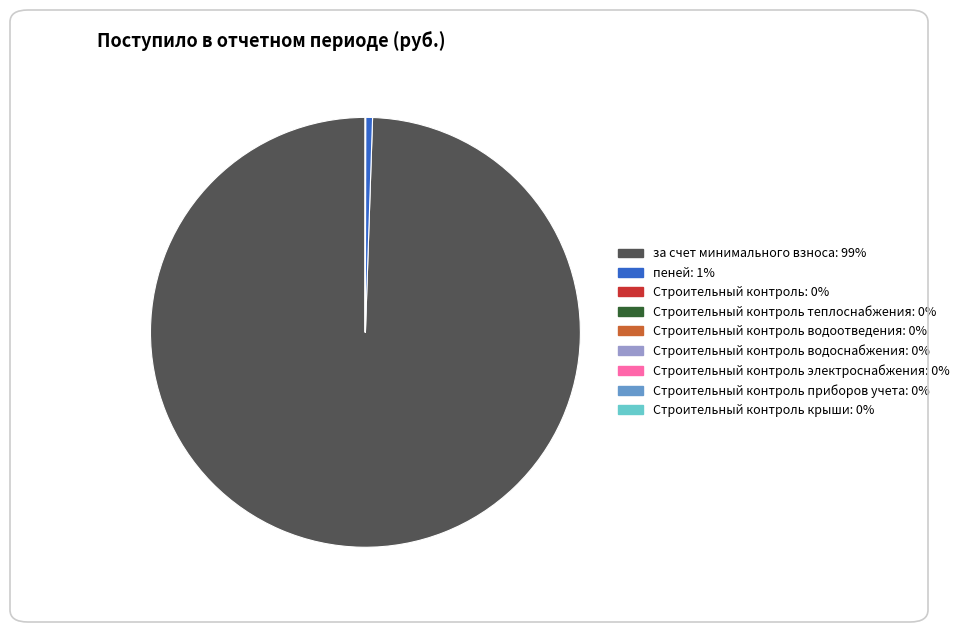

Does any single category account for the majority?

Yes